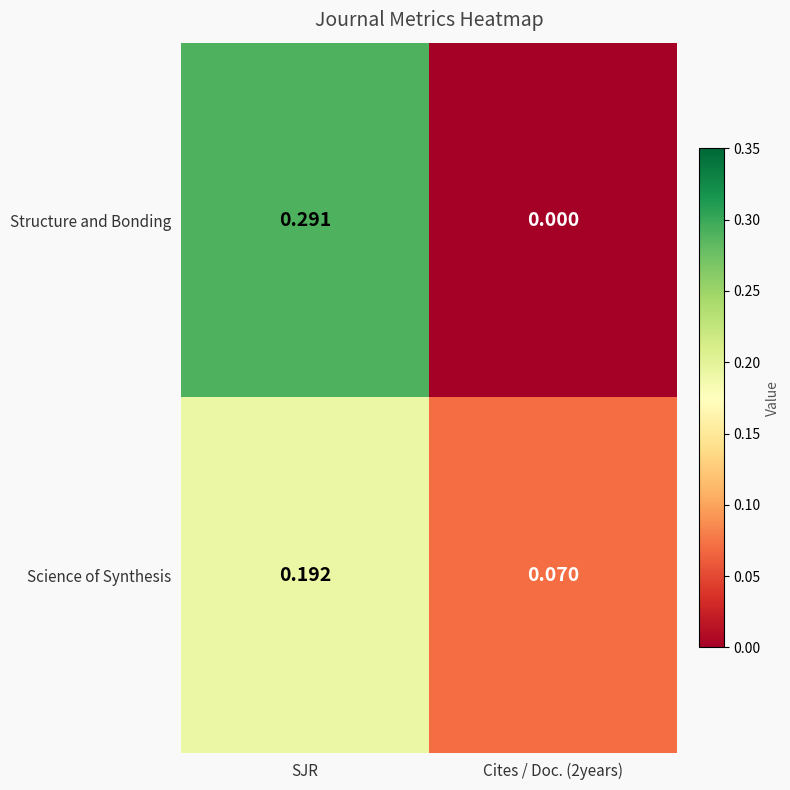

Rank the series by their maximum value, from lowest to highest.

Science of Synthesis, Structure and Bonding